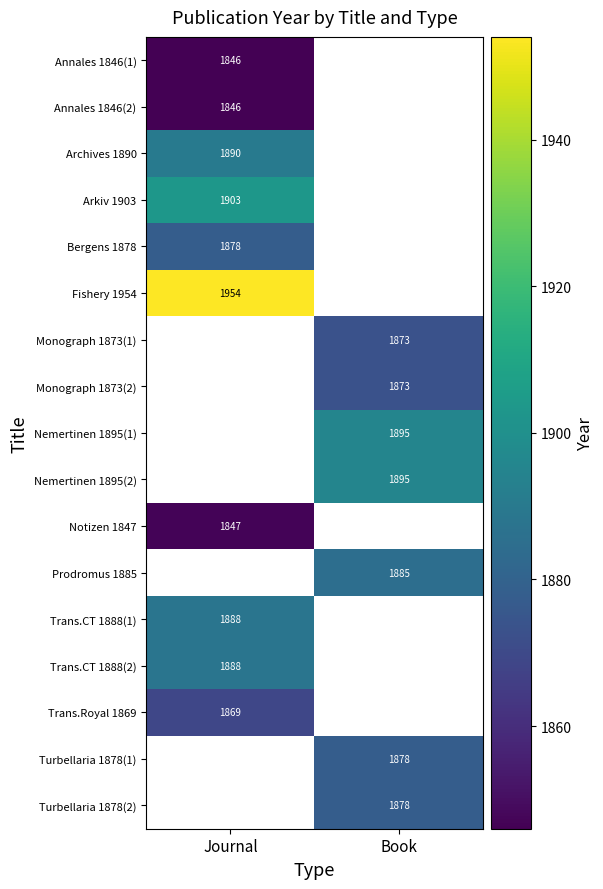

True or false: Trans.Royal 1869 has a value of 1869 at Journal.

True